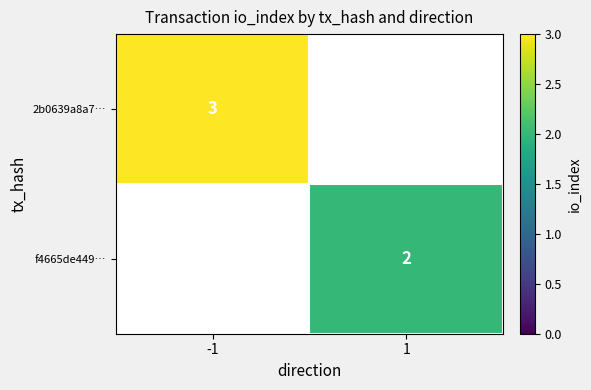

What is the difference between the highest and lowest values at -1?

3